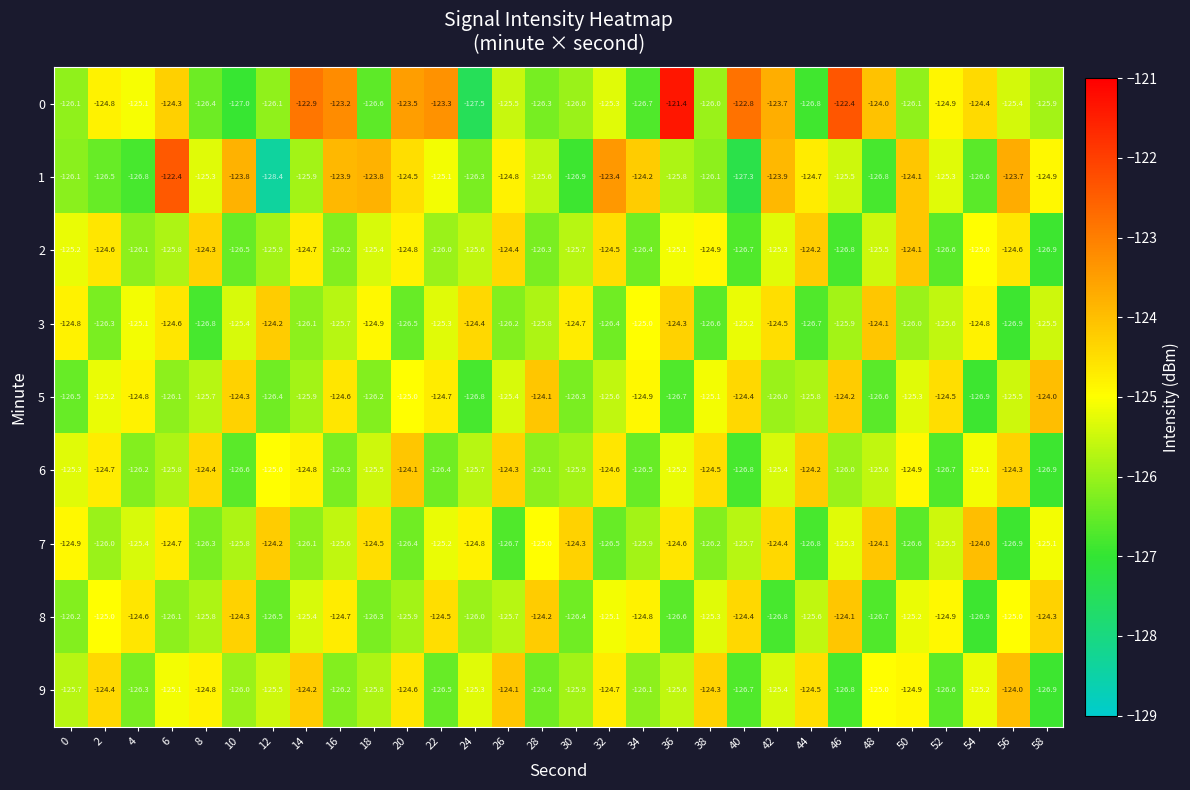

What is the total value across all series at 34?

-1130.5